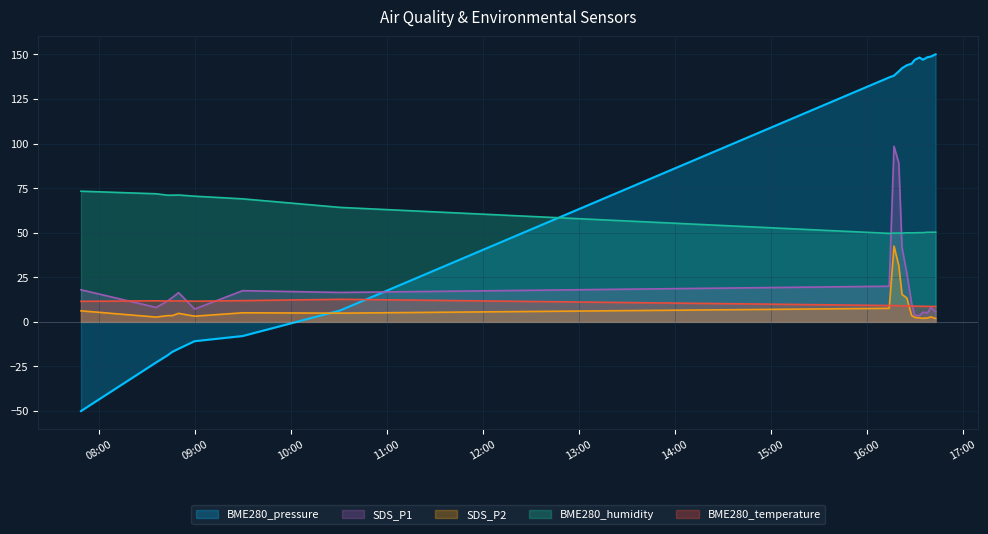

How many lines are shown in the chart?

5